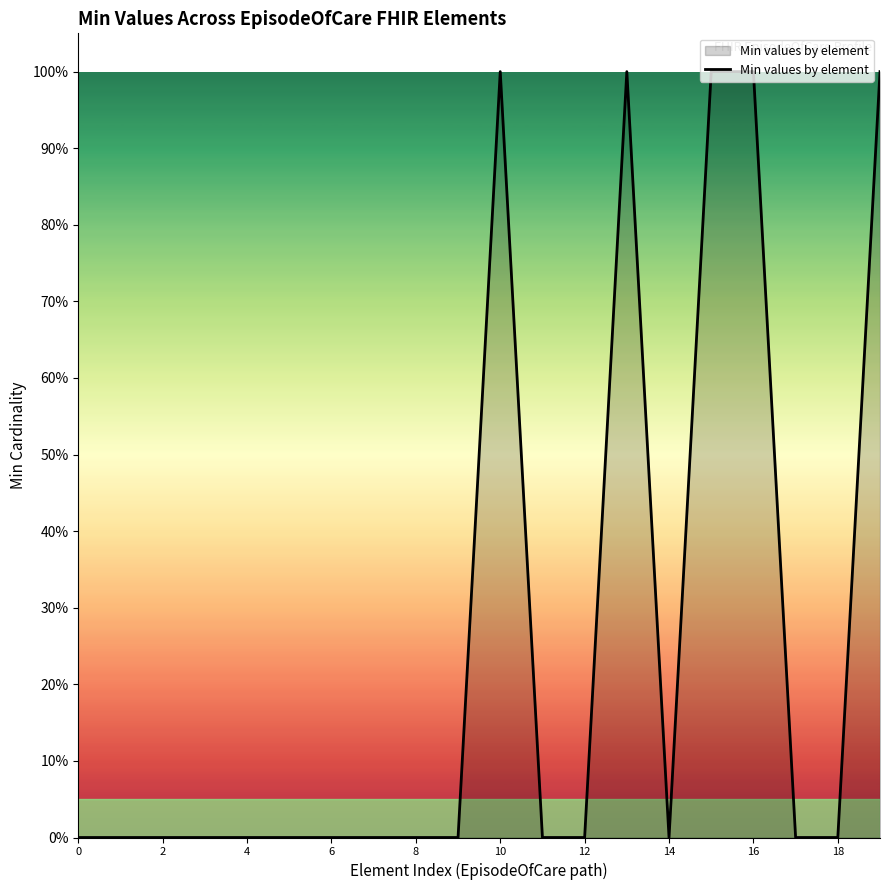

What is the maximum value shown in the chart?

100